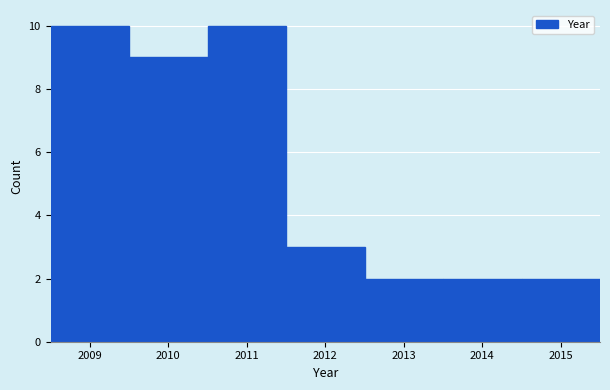

Reading left to right, list every bar in this chart as the range it spans on the x-axis followed by its height. The values are not printed on the chart, so give them approximately, as read against the axis.

2008.5 to 2009.5: 10
2009.5 to 2010.5: 9
2010.5 to 2011.5: 10
2011.5 to 2012.5: 3
2012.5 to 2013.5: 2
2013.5 to 2014.5: 2
2014.5 to 2015.5: 2